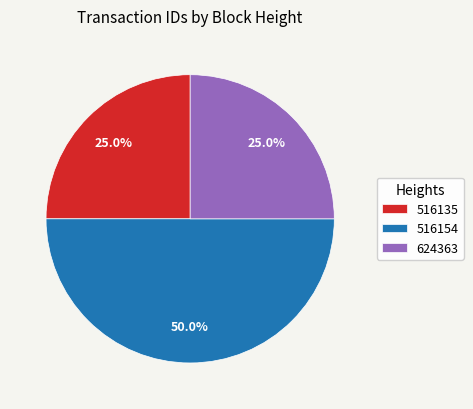

To the nearest percent, what is the average slice percentage?

33%